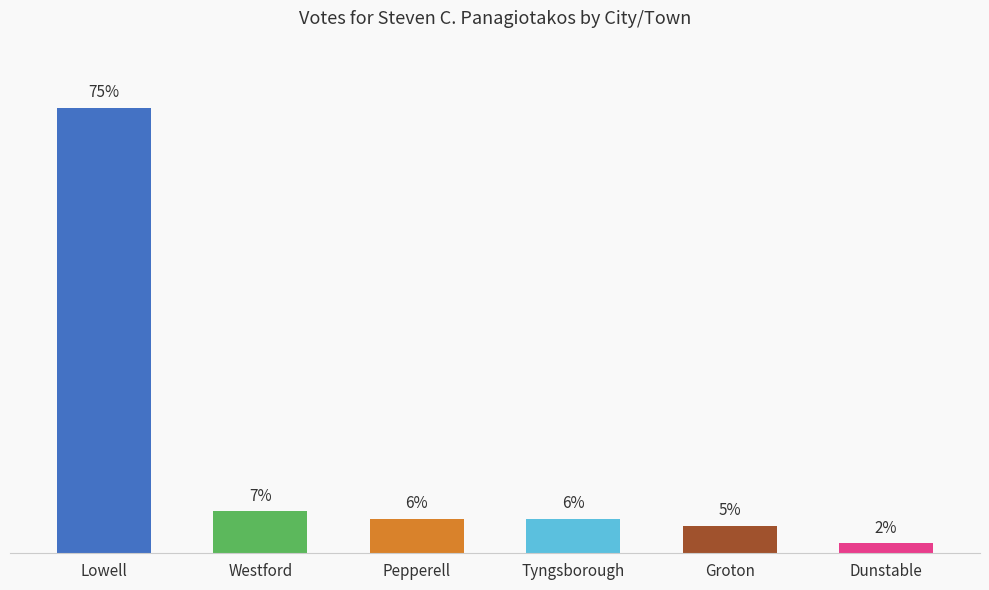

Are the bars horizontal?

No